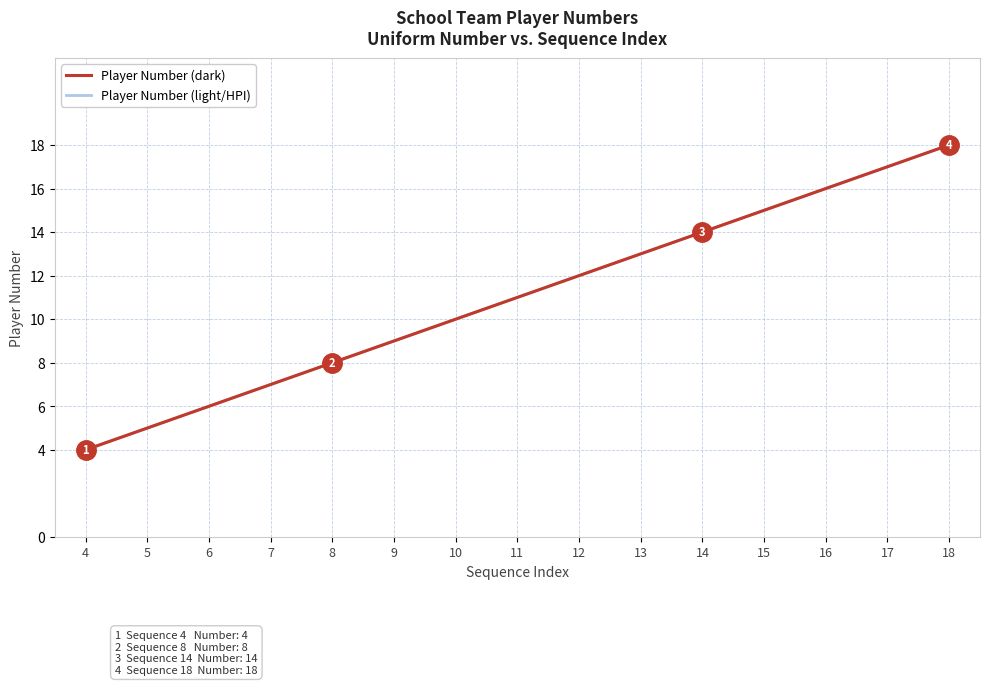

Does the chart have visible grid lines?

Yes